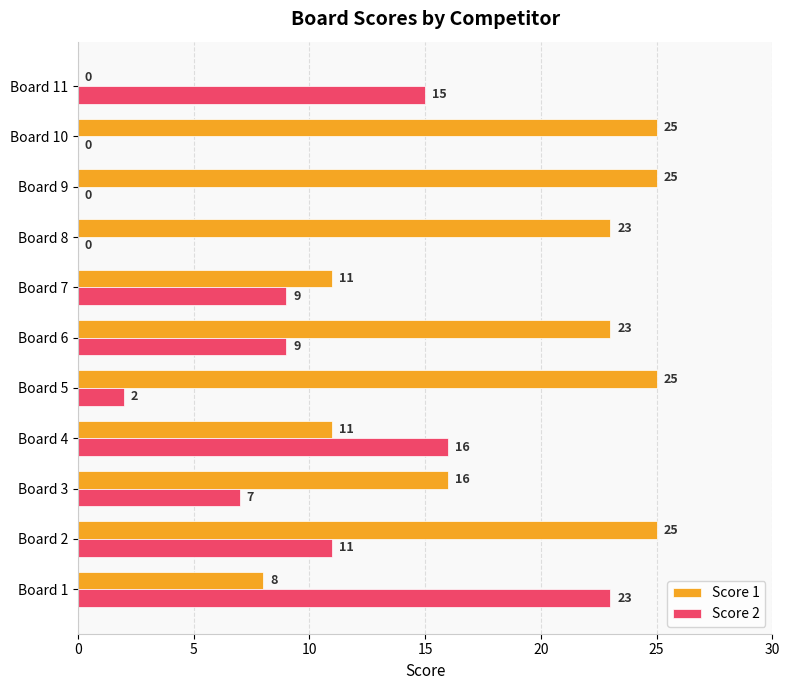

At which category is the sum across all series the highest?

Board 2